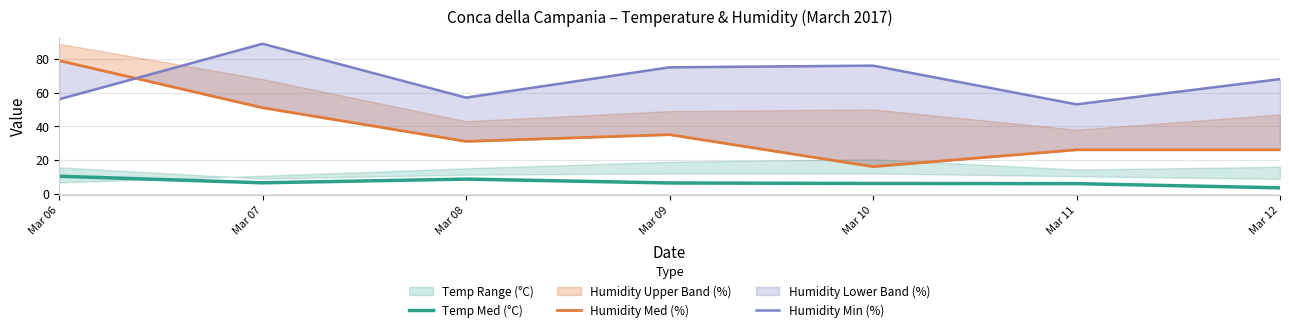

True or false: Temp Med (°C) and Humidity Med (%) intersect in this chart.

False